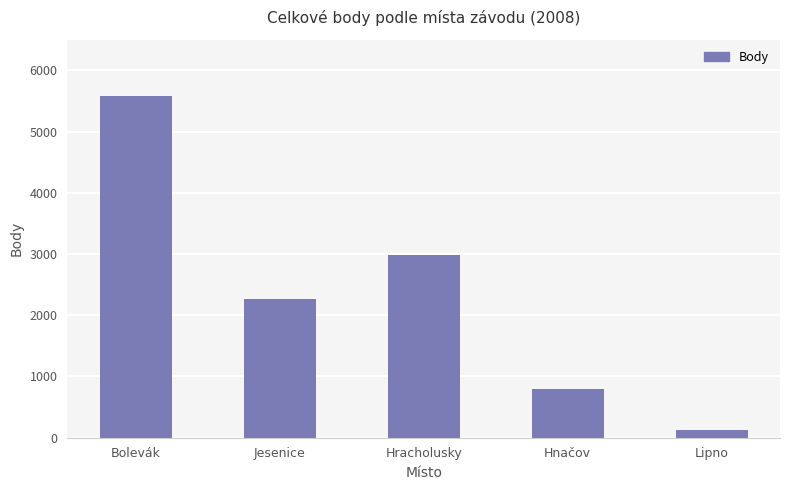

True or false: the data shows 127 at Lipno.

True